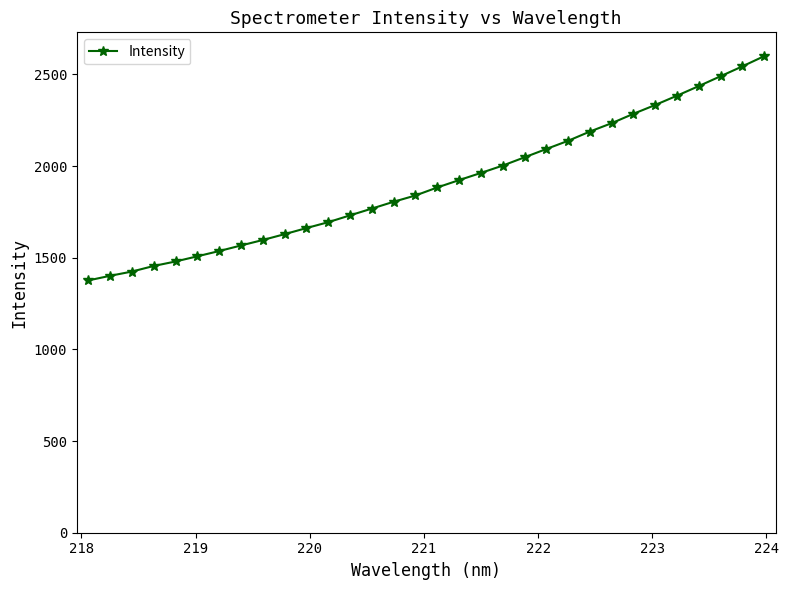

How many distinct data groups are displayed?

1